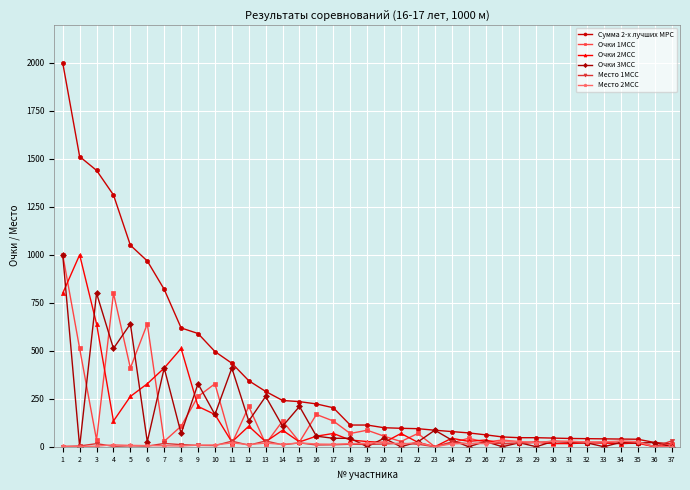

What are all the series names shown in the legend?

Сумма 2-х лучших МРС, Очки 1МСС, Очки 2МСС, Очки 3МСС, Место 1МСС, Место 2МСС